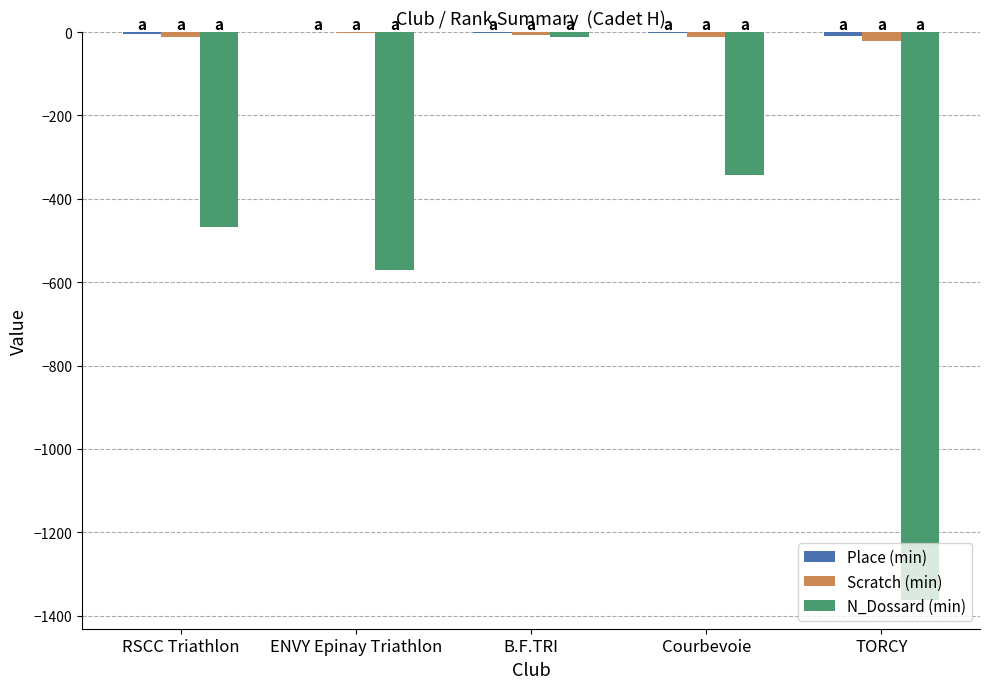

At which category is the sum across all series the highest?

B.F.TRI